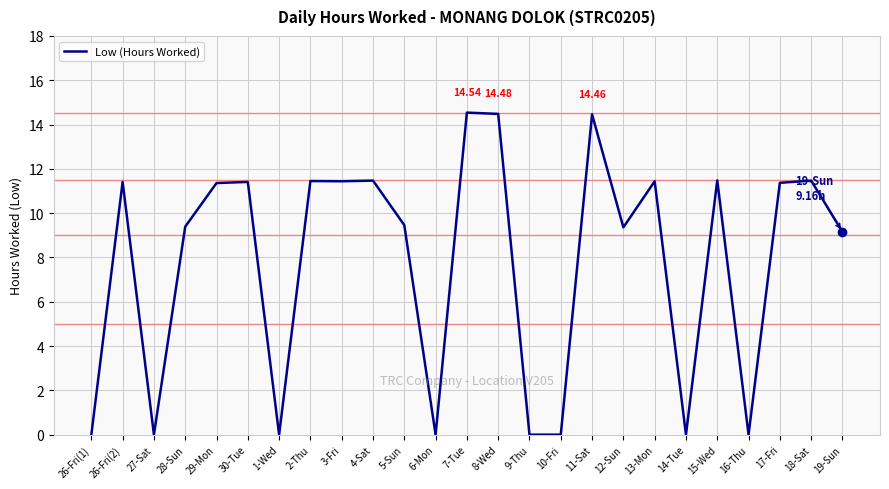

Between 17-Fri and 12-Sun, which is larger?

17-Fri